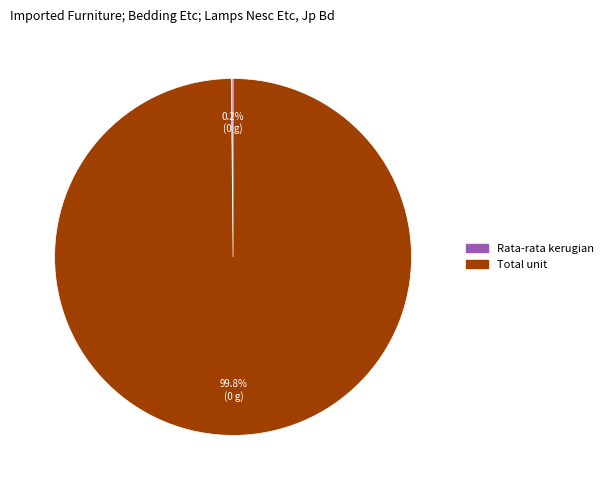

Is there a majority slice in this chart?

Yes